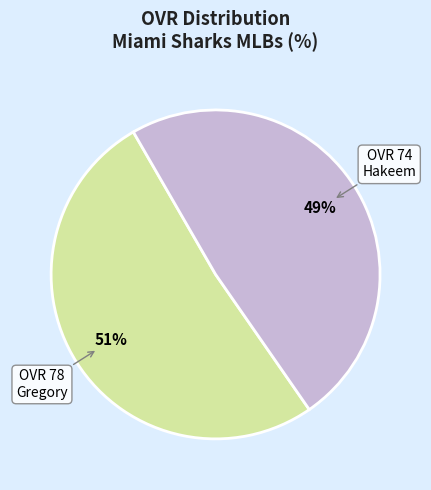

Is the sum of Gregory and Hakeem greater than half?

Yes